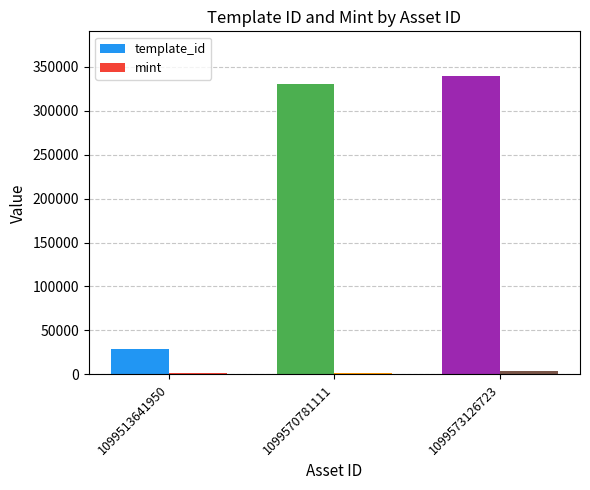

Rank the categories by template_id value from lowest to highest.

1099513641950, 1099570781111, 1099573126723